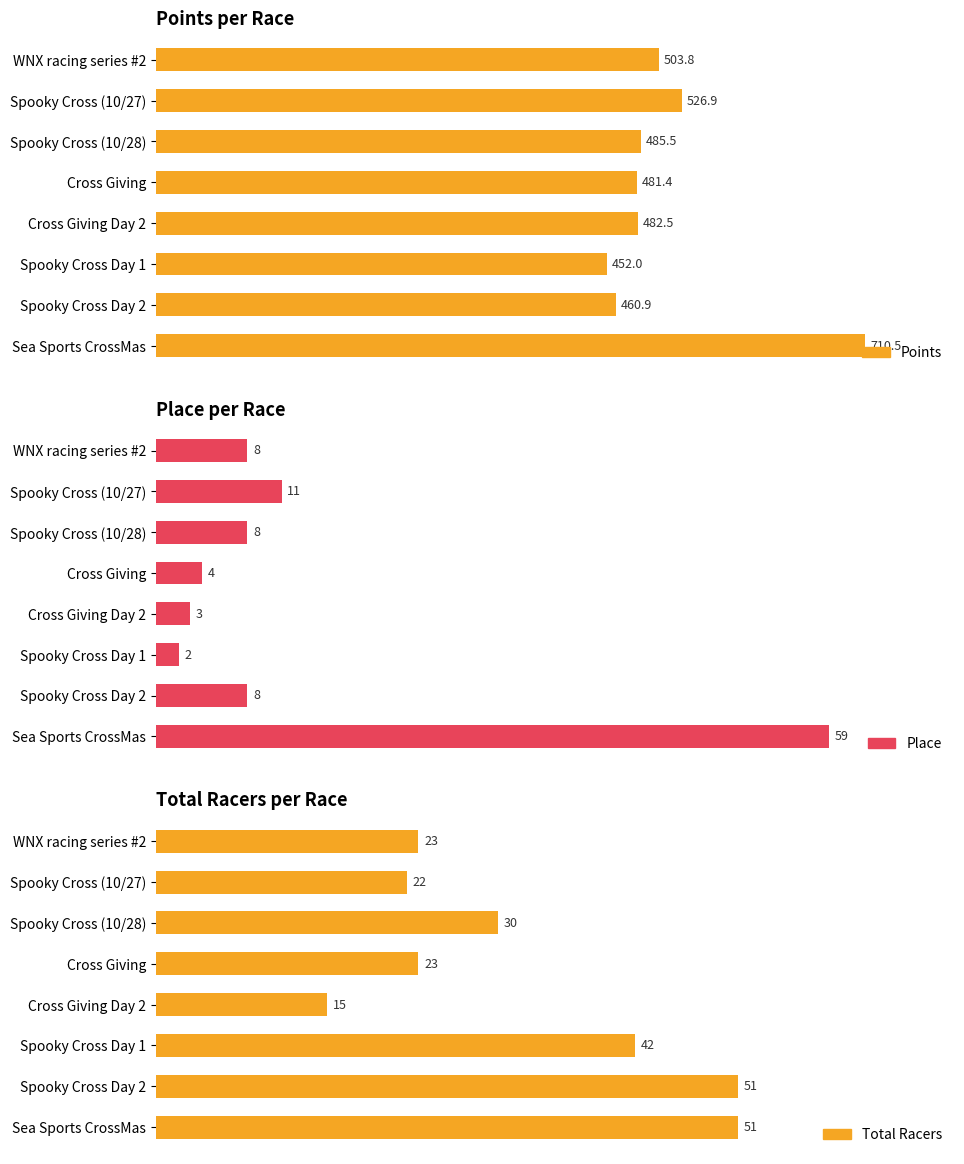

What are all the series names shown in the legend?

Points, Place, Total Racers